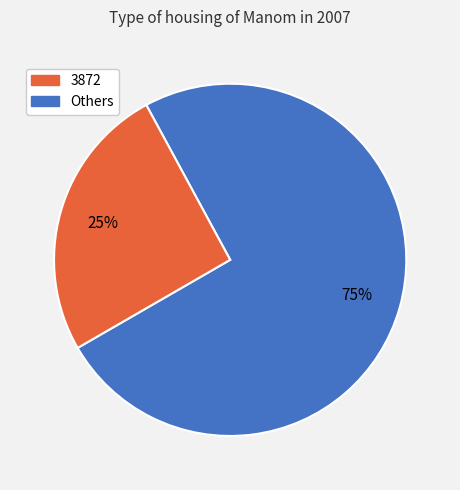

Does any single category account for the majority?

Yes